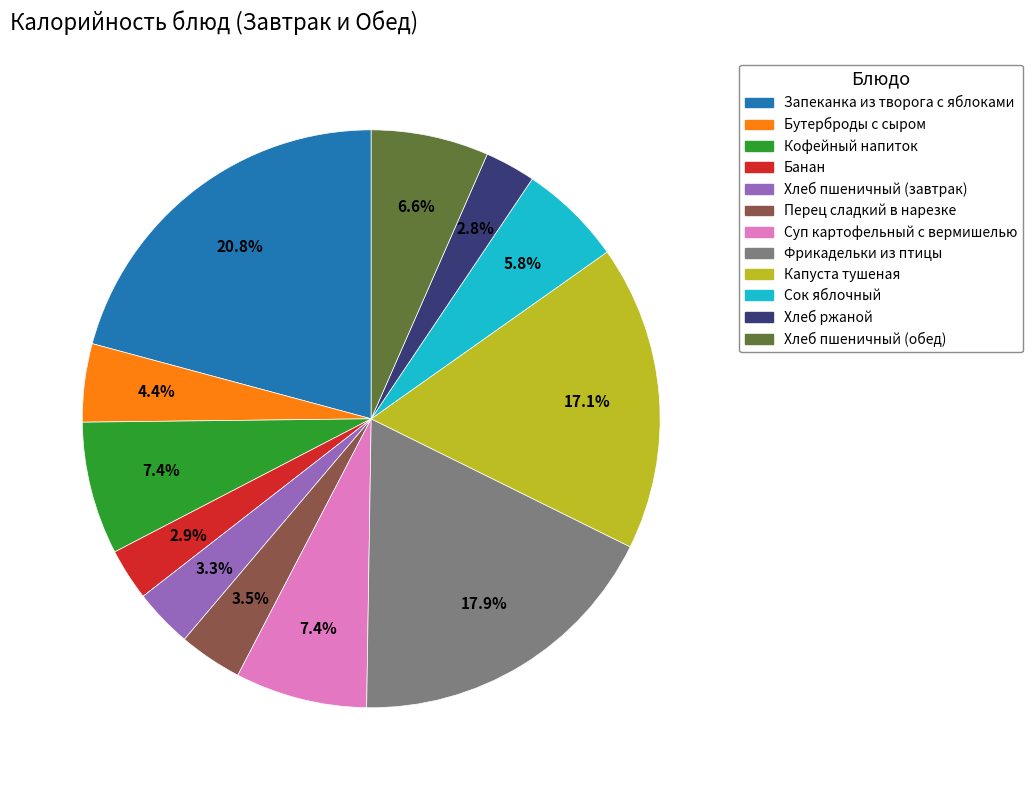

To the nearest percent, what is the combined percentage of Сок яблочный and Суп картофельный с вермишелью?

13%